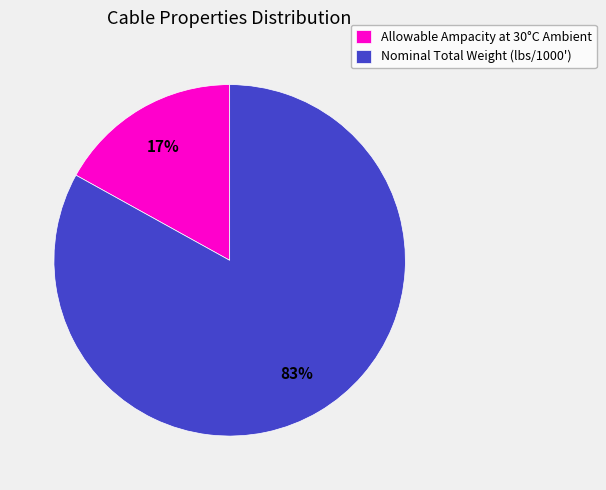

What percentage is the Allowable Ampacity at 30°C Ambient slice, to the nearest percent?

17%